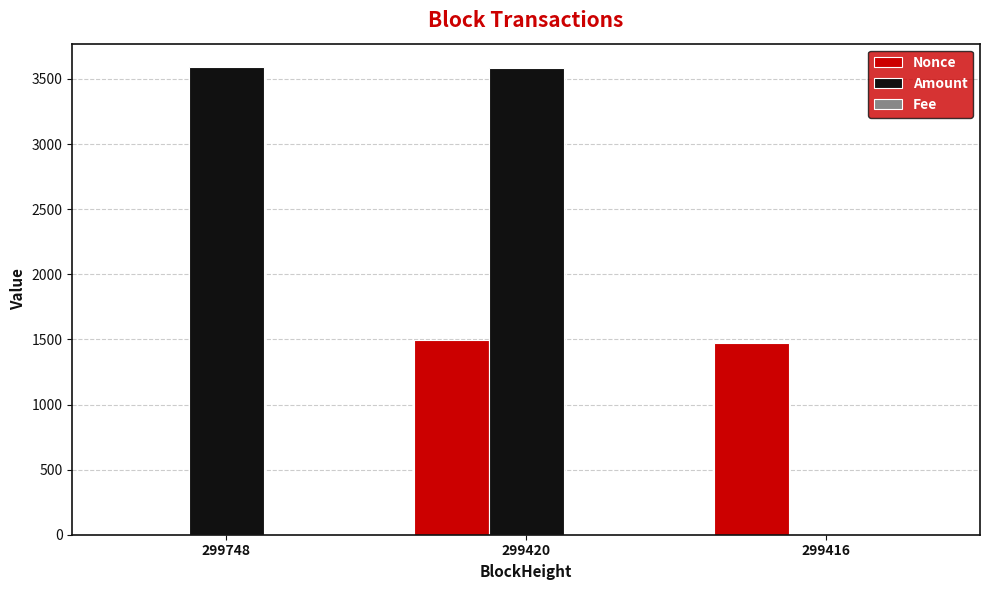

Where is Amount nearest to the value 1799?

299420